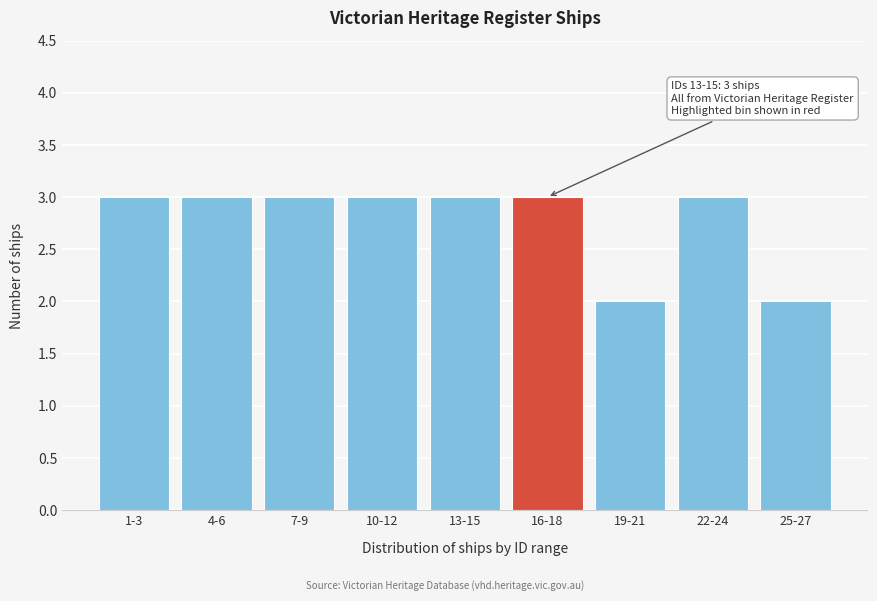

Reading left to right, extract all data points from this chart.

3	3	3	3	3	3	2	3	2